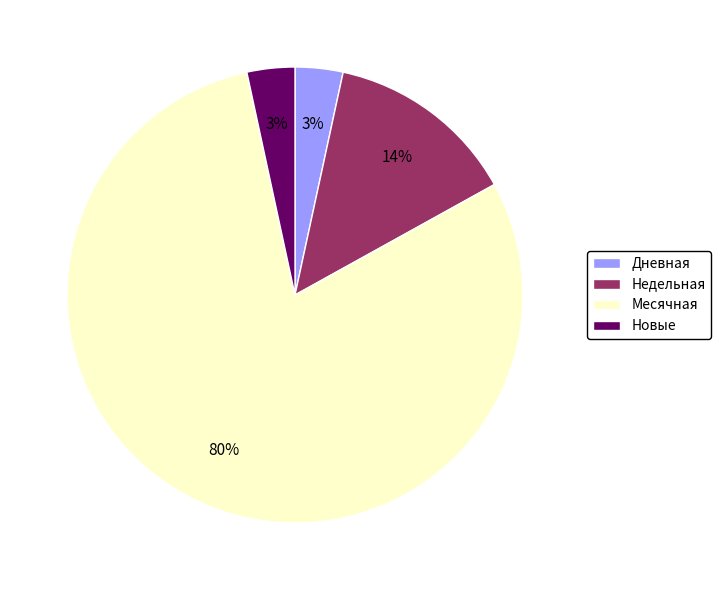

True or false: Месячная accounts for 80% of the total.

True